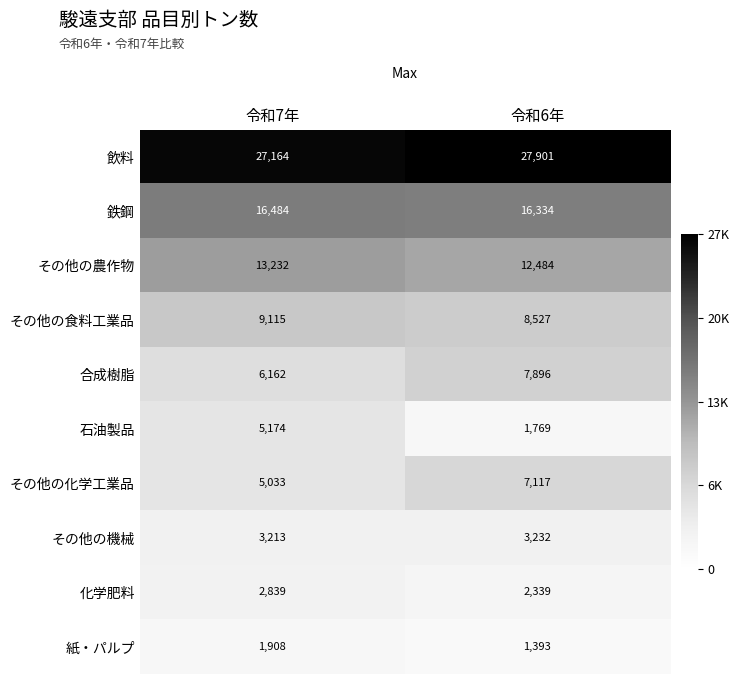

Reading left to right, what are all the values shown in this chart?

飲料: 27164	27901
鉄鋼: 16484	16334
その他の農作物: 13232	12484
その他の食料工業品: 9115	8527
合成樹脂: 6162	7896
石油製品: 5174	1769
その他の化学工業品: 5033	7117
その他の機械: 3213	3232
化学肥料: 2839	2339
紙・パルプ: 1908	1393